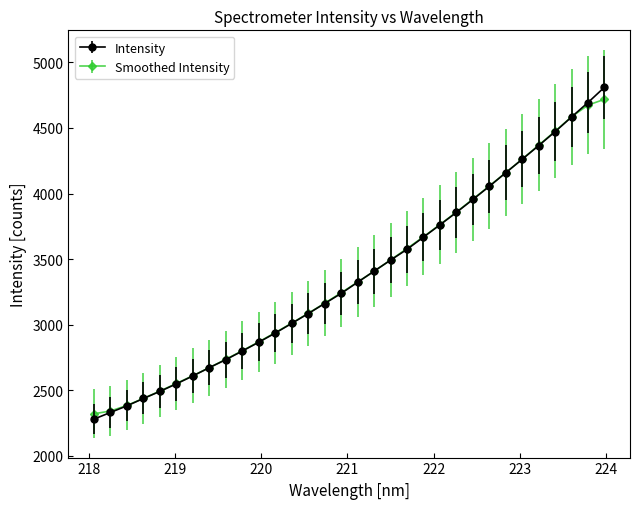

Which series has the widest spread of values?

Intensity